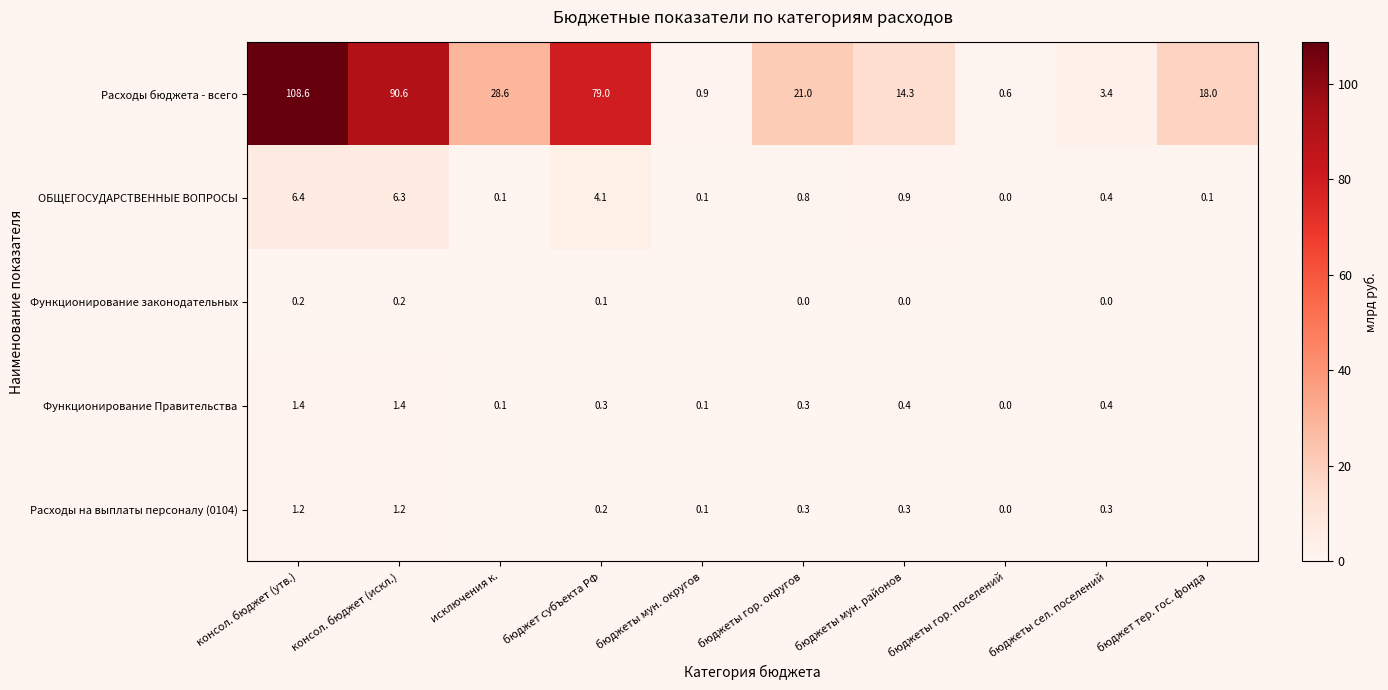

Rank the series at консол. бюджет (искл.) from highest to lowest value.

Расходы бюджета - всего, ОБЩЕГОСУДАРСТВЕННЫЕ ВОПРОСЫ, Функционирование Правительства, Расходы на выплаты персоналу (0104), Функционирование законодательных